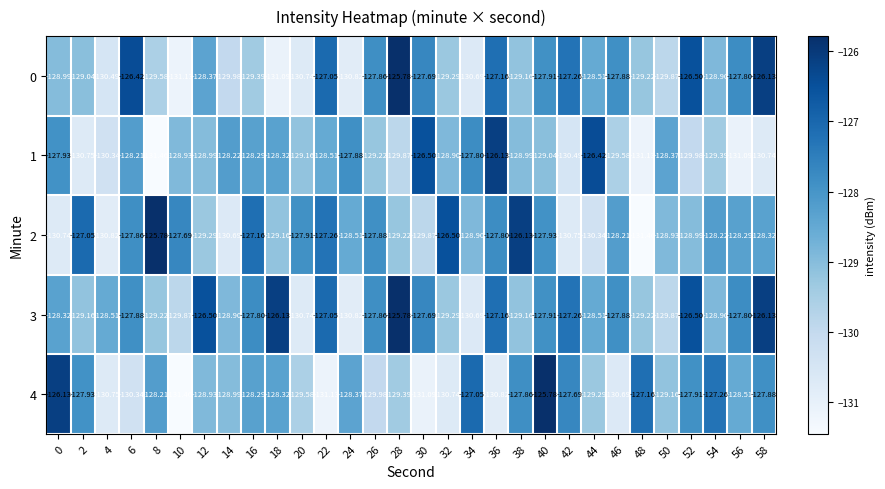

What is the total value across all series at 6?

-640.7